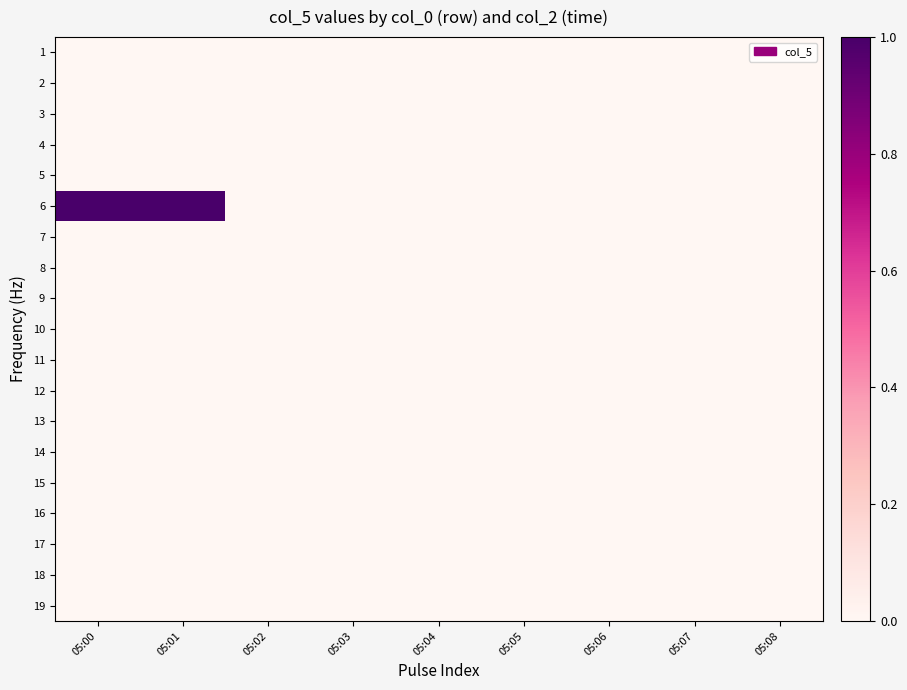

Reading left to right, list all the values displayed in this chart.

1: 05:00=0	05:01=0	05:02=0	05:03=0	05:04=0	05:05=0	05:06=0	05:07=0	05:08=0
2: 05:00=0	05:01=0	05:02=0	05:03=0	05:04=0	05:05=0	05:06=0	05:07=0	05:08=0
3: 05:00=0	05:01=0	05:02=0	05:03=0	05:04=0	05:05=0	05:06=0	05:07=0	05:08=0
4: 05:00=0	05:01=0	05:02=0	05:03=0	05:04=0	05:05=0	05:06=0	05:07=0	05:08=0
5: 05:00=0	05:01=0	05:02=0	05:03=0	05:04=0	05:05=0	05:06=0	05:07=0	05:08=0
6: 05:00=1	05:01=1	05:02=0	05:03=0	05:04=0	05:05=0	05:06=0	05:07=0	05:08=0
7: 05:00=0	05:01=0	05:02=0	05:03=0	05:04=0	05:05=0	05:06=0	05:07=0	05:08=0
8: 05:00=0	05:01=0	05:02=0	05:03=0	05:04=0	05:05=0	05:06=0	05:07=0	05:08=0
9: 05:00=0	05:01=0	05:02=0	05:03=0	05:04=0	05:05=0	05:06=0	05:07=0	05:08=0
10: 05:00=0	05:01=0	05:02=0	05:03=0	05:04=0	05:05=0	05:06=0	05:07=0	05:08=0
11: 05:00=0	05:01=0	05:02=0	05:03=0	05:04=0	05:05=0	05:06=0	05:07=0	05:08=0
12: 05:00=0	05:01=0	05:02=0	05:03=0	05:04=0	05:05=0	05:06=0	05:07=0	05:08=0
13: 05:00=0	05:01=0	05:02=0	05:03=0	05:04=0	05:05=0	05:06=0	05:07=0	05:08=0
14: 05:00=0	05:01=0	05:02=0	05:03=0	05:04=0	05:05=0	05:06=0	05:07=0	05:08=0
15: 05:00=0	05:01=0	05:02=0	05:03=0	05:04=0	05:05=0	05:06=0	05:07=0	05:08=0
16: 05:00=0	05:01=0	05:02=0	05:03=0	05:04=0	05:05=0	05:06=0	05:07=0	05:08=0
17: 05:00=0	05:01=0	05:02=0	05:03=0	05:04=0	05:05=0	05:06=0	05:07=0	05:08=0
18: 05:00=0	05:01=0	05:02=0	05:03=0	05:04=0	05:05=0	05:06=0	05:07=0	05:08=0
19: 05:00=0	05:01=0	05:02=0	05:03=0	05:04=0	05:05=0	05:06=0	05:07=0	05:08=0